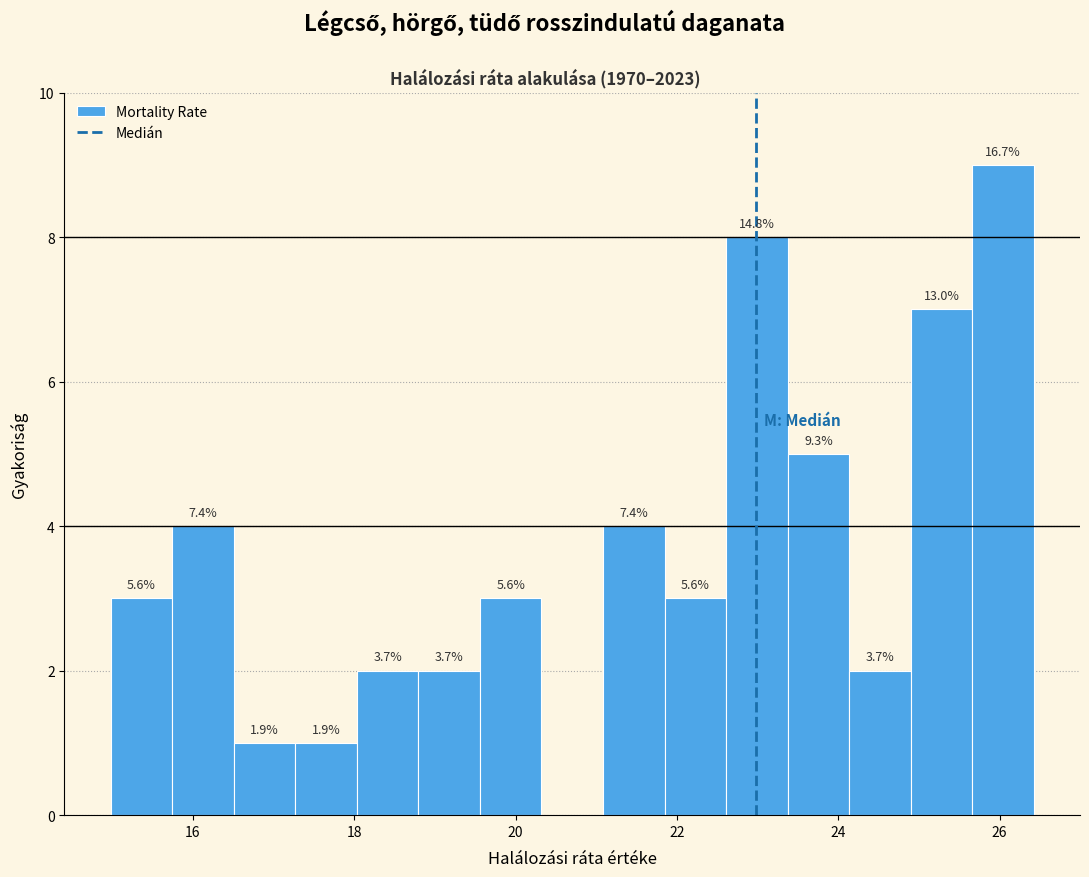

Read against the x-axis, roughly where is the centre of the tallest bar?

26.0